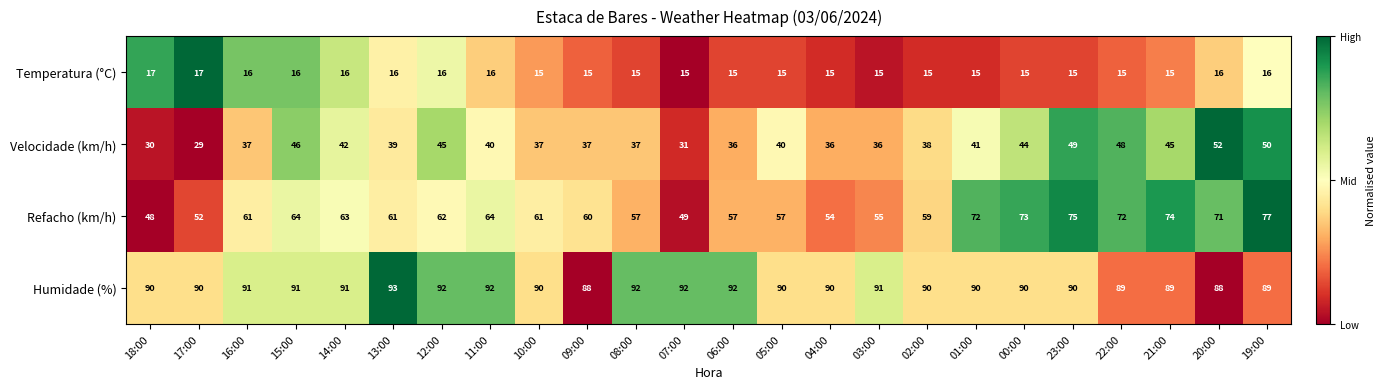

What is the approximate value of Refacho (km/h) at 03:00?

55